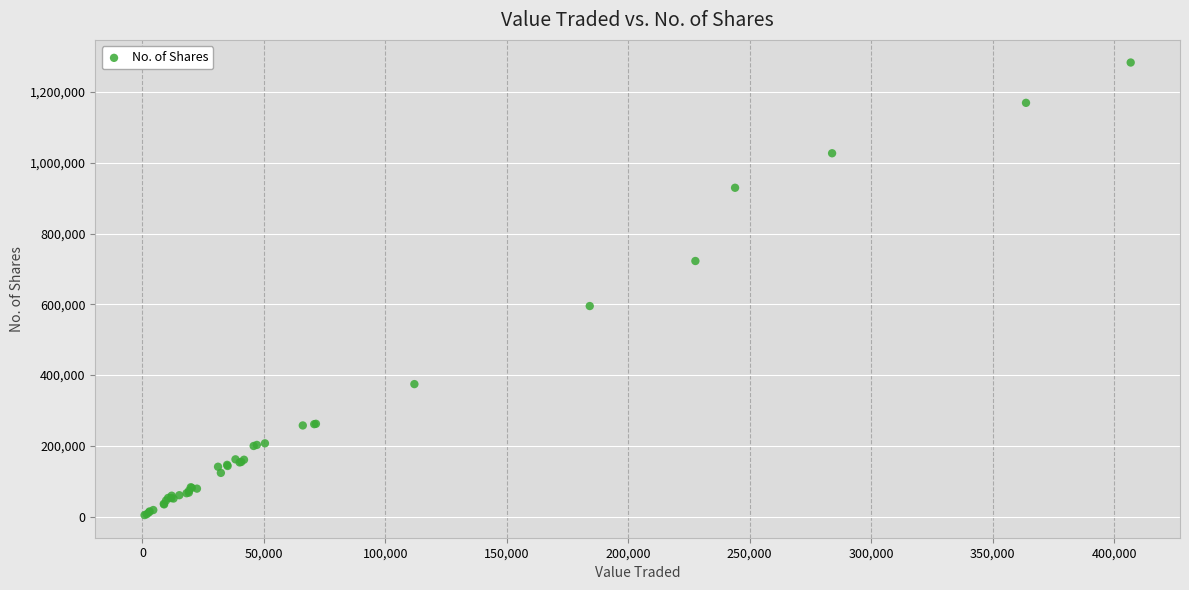

What Y value in the scatter plot is closest to 643996?

595269